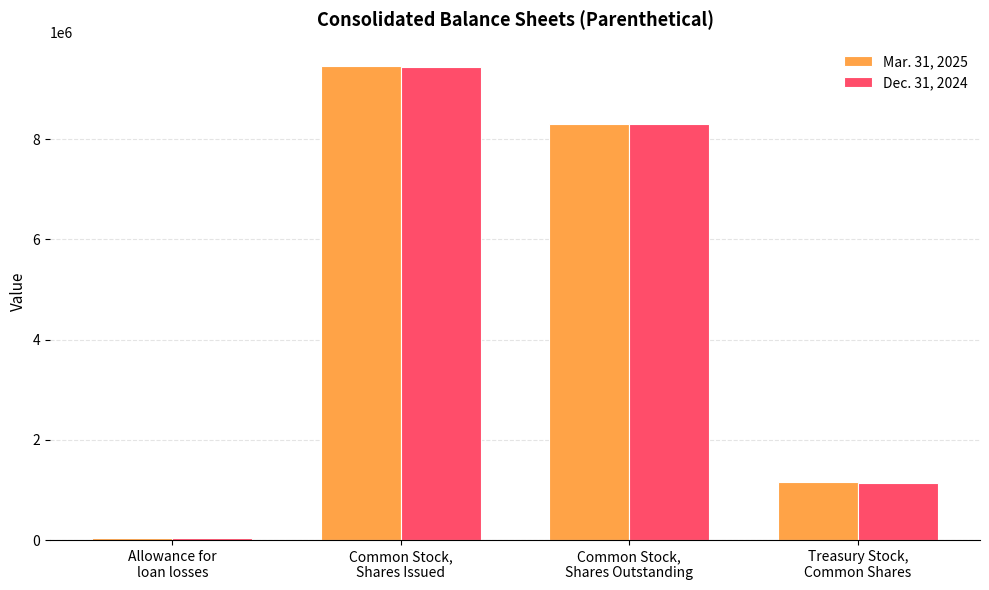

Where is Mar. 31, 2025 nearest to the value 4745814?

Common Stock,
Shares Outstanding